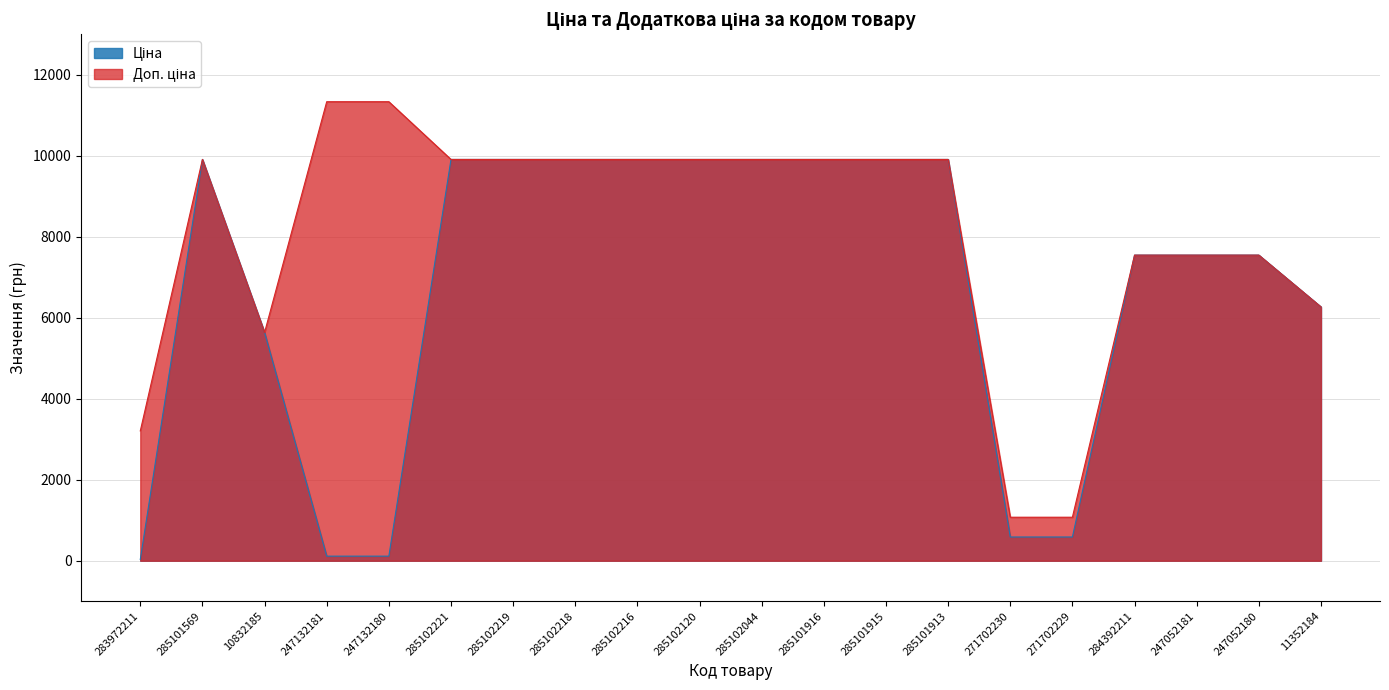

What is the difference between the maximum and minimum values in the Ціна series?

9876.4